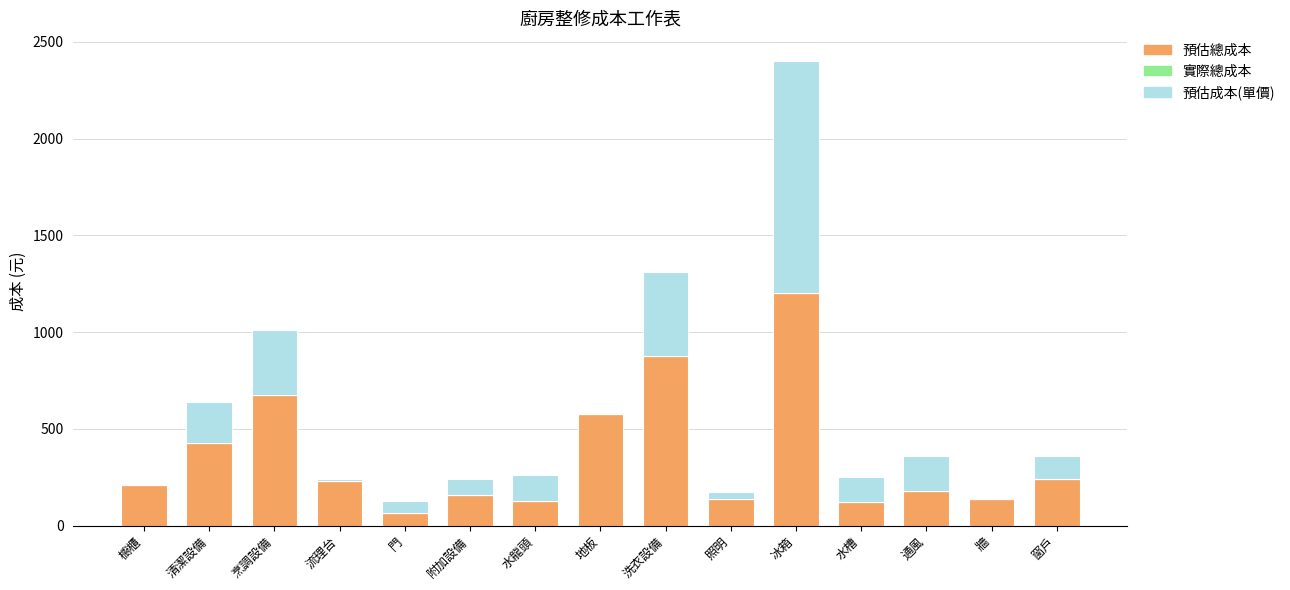

Read the 預估總成本 value at 烹調設備.

675.0